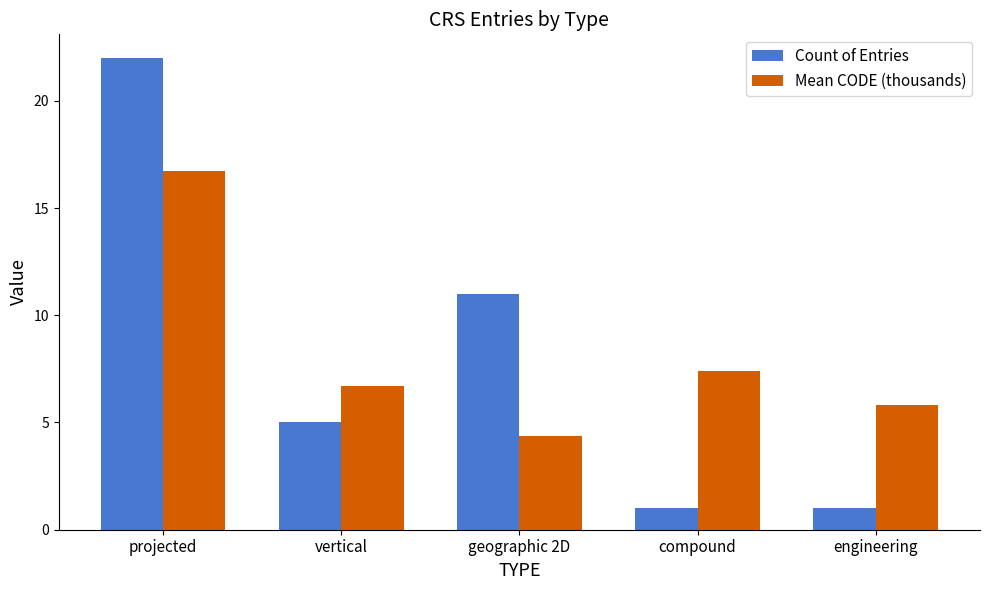

What is the smallest value displayed?

1.0